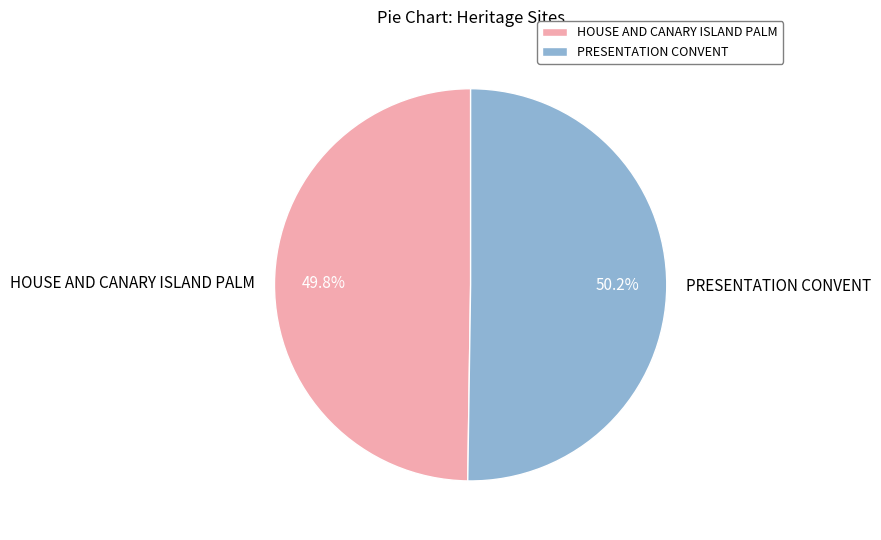

True or false: PRESENTATION CONVENT accounts for 59% of the total.

False